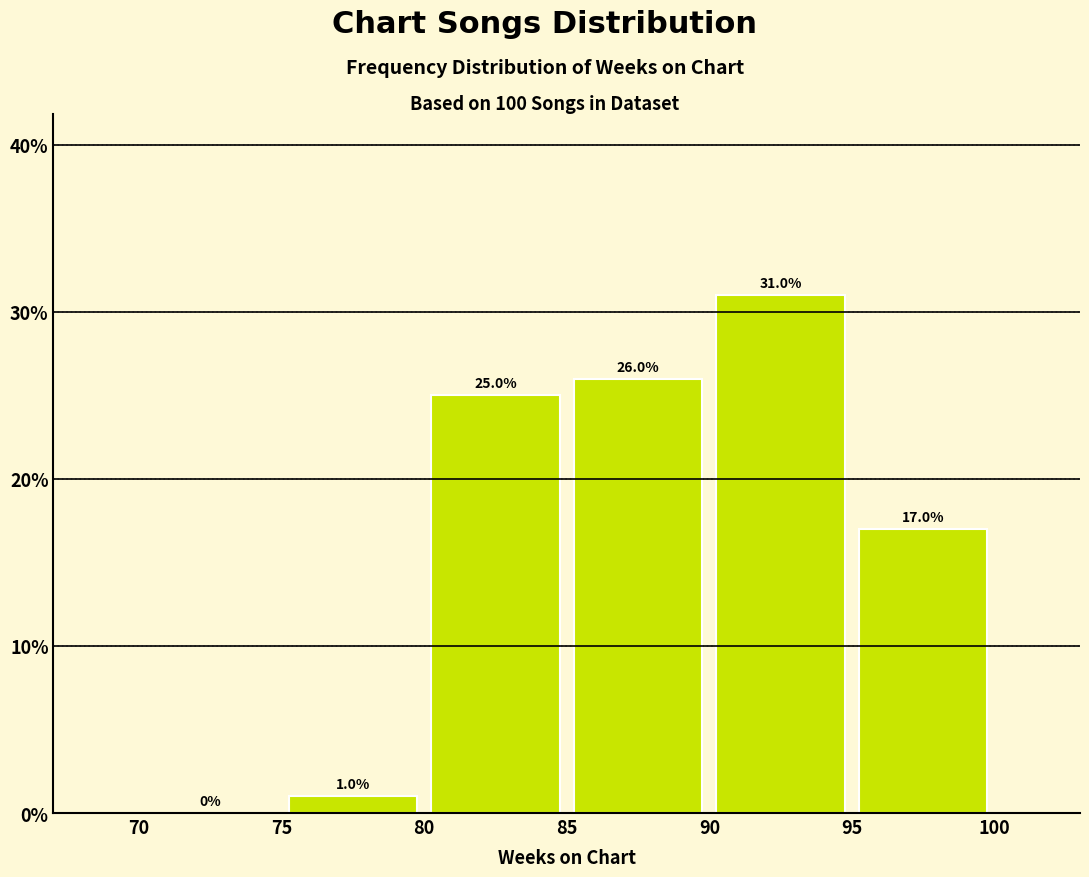

What is the height of the bar covering 90 to 95 on the x-axis?

31.0